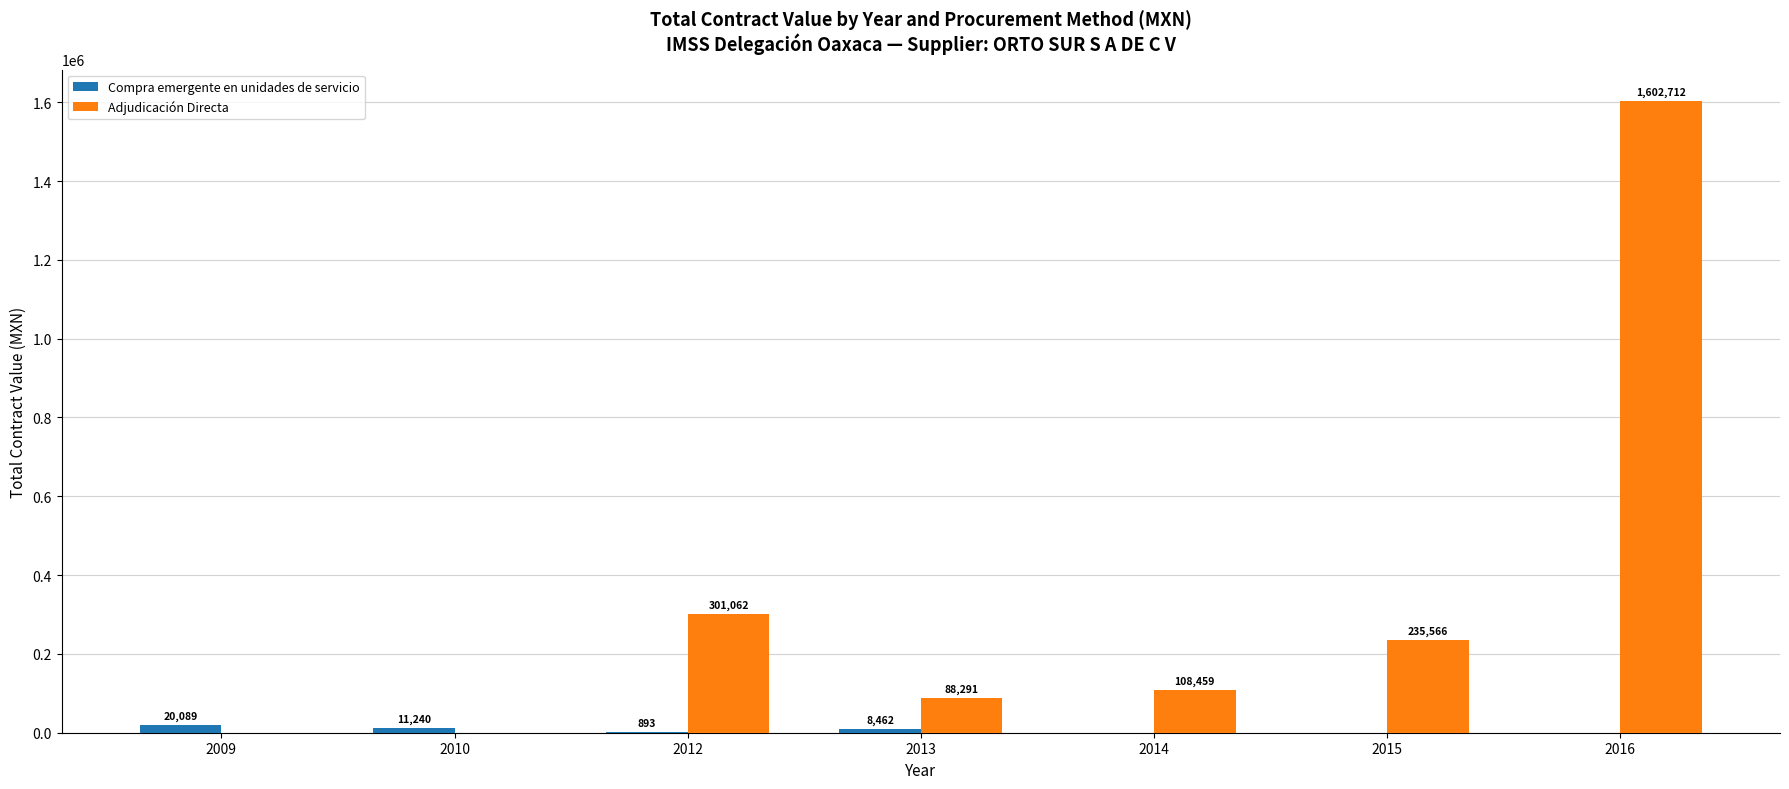

Are the bars horizontal?

No